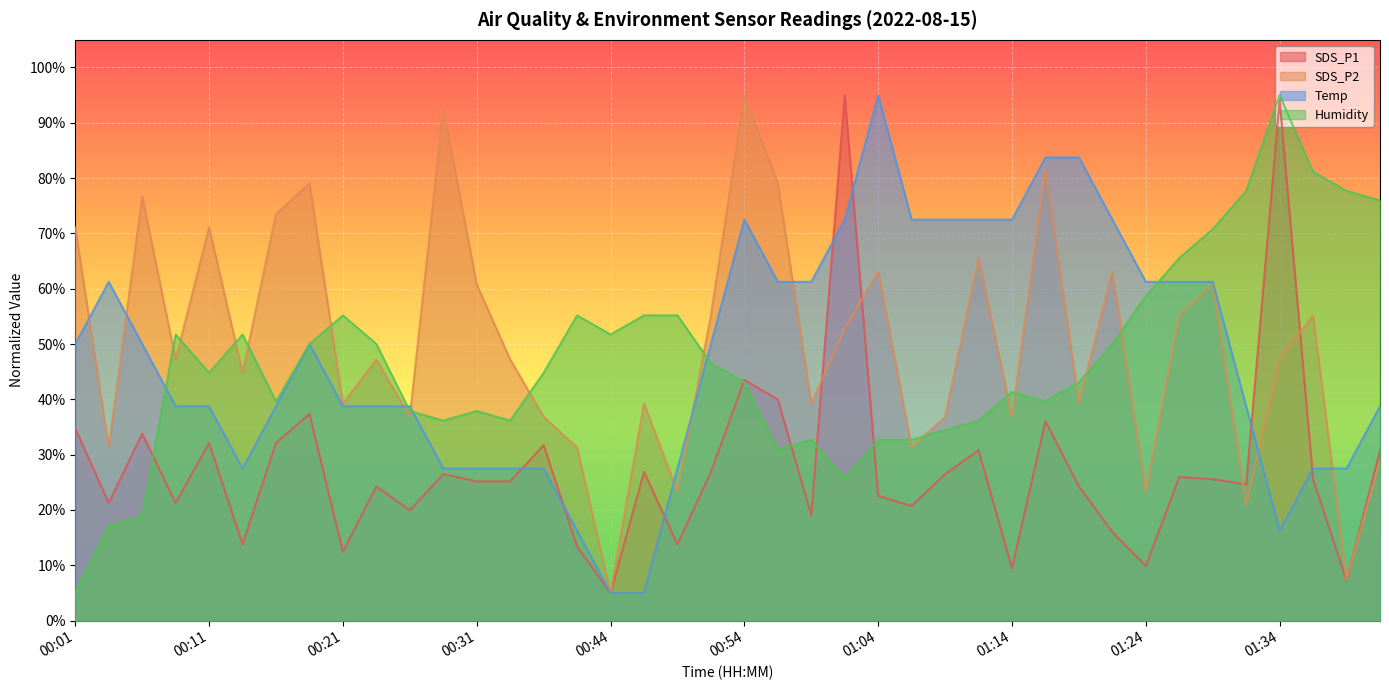

What is the difference between the Temp values at 00:38 and 00:14?

11.3